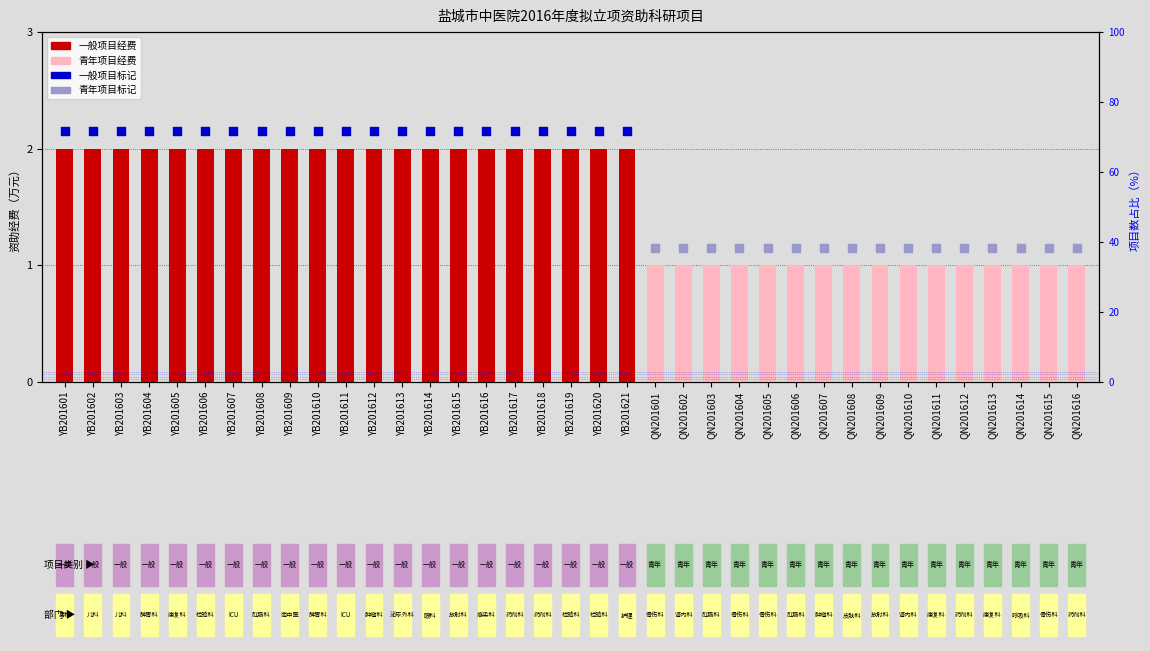

Between QN201613 and QN201601, which is larger?

QN201613